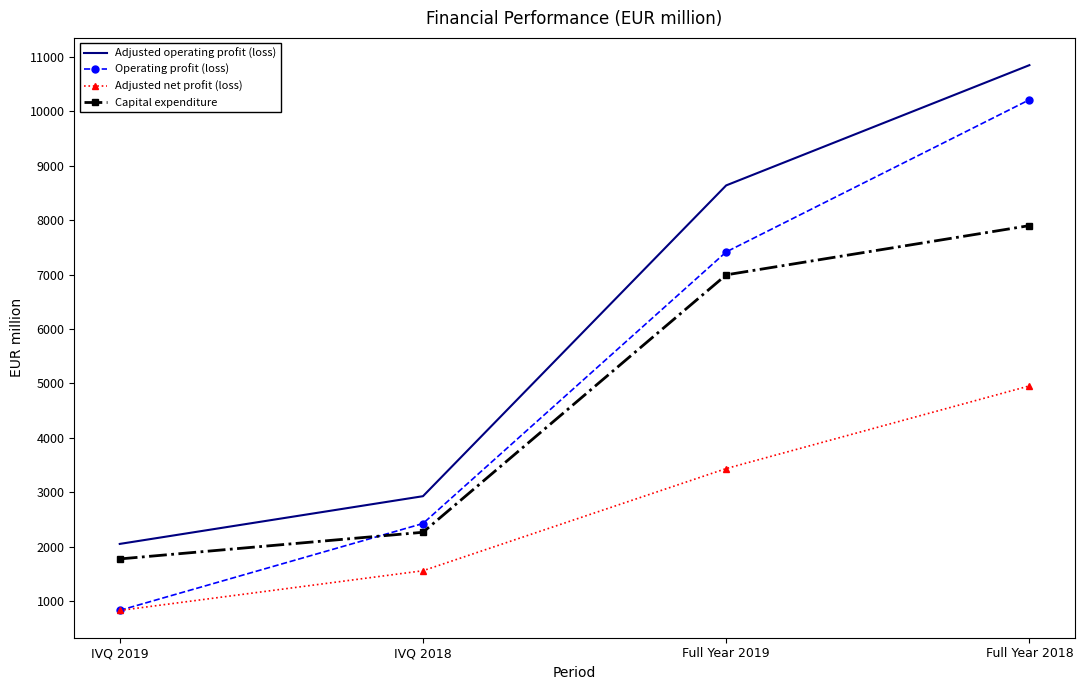

List the series in order of their peak value, highest first.

Adjusted operating profit (loss), Operating profit (loss), Capital expenditure, Adjusted net profit (loss)